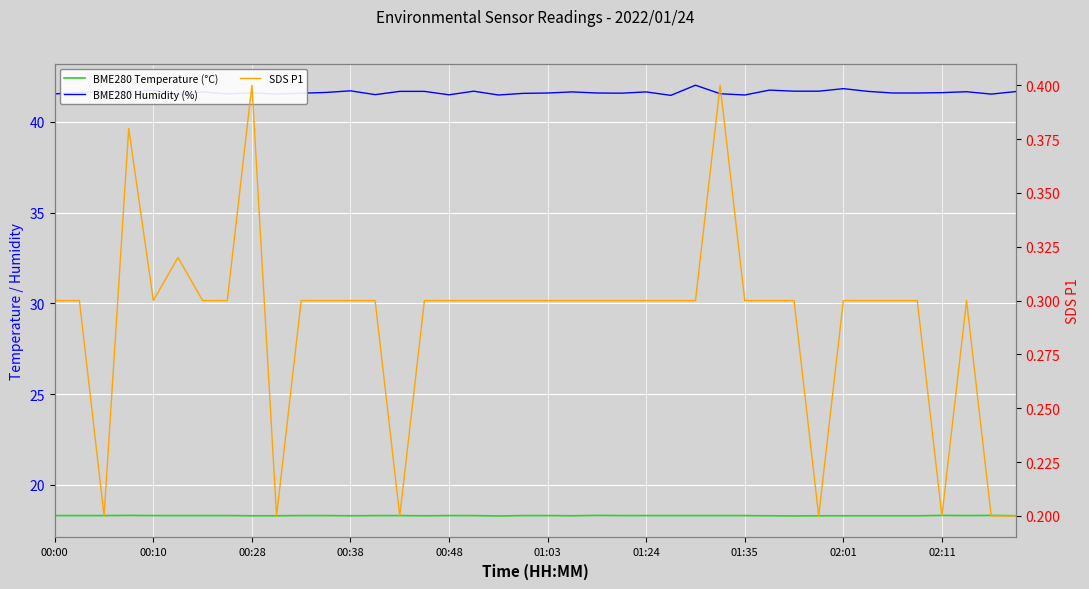

What are all the series names shown in the legend?

BME280 Temperature (°C), BME280 Humidity (%), SDS P1